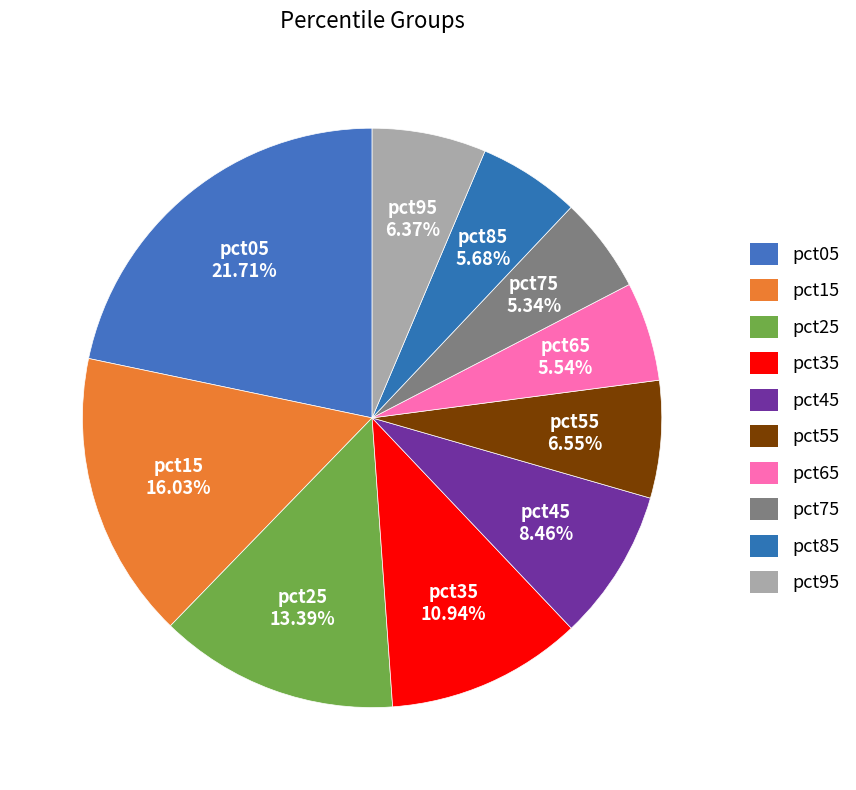

How many segments does this pie chart have?

10